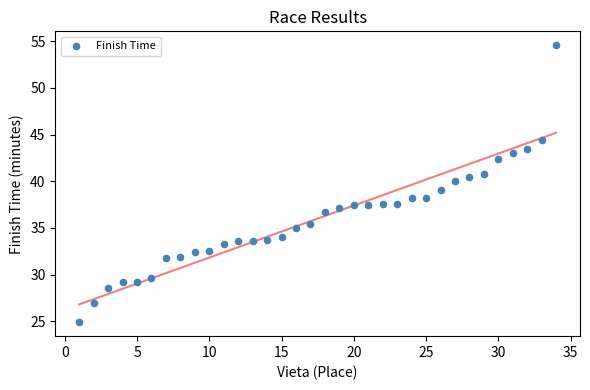

What is the range of X values (max minus min)?

33.0